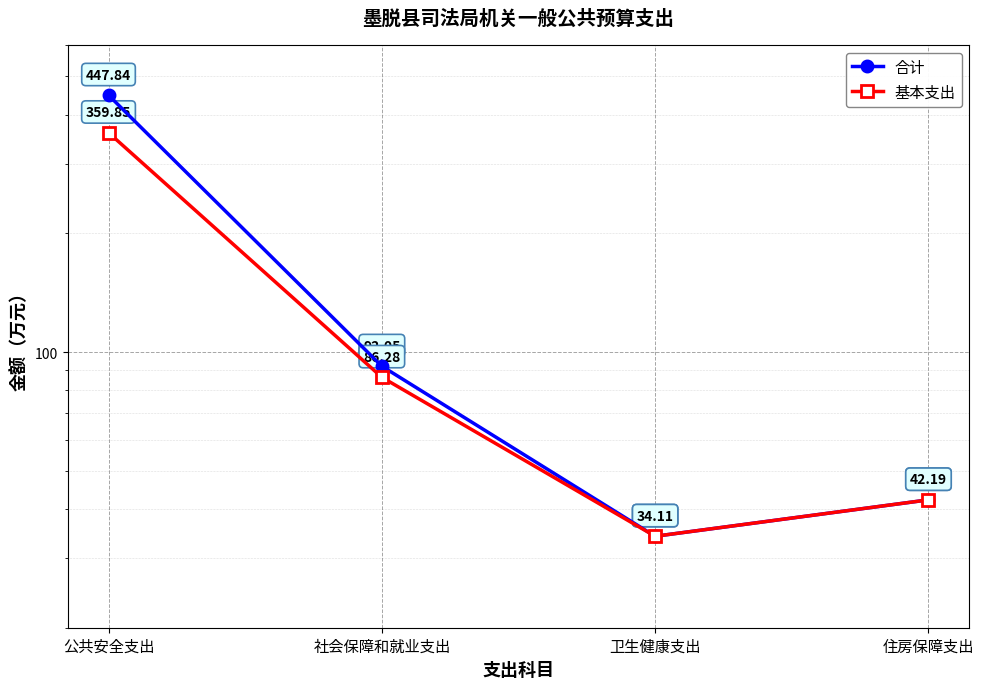

At which label does 合计 first exceed 92?

公共安全支出